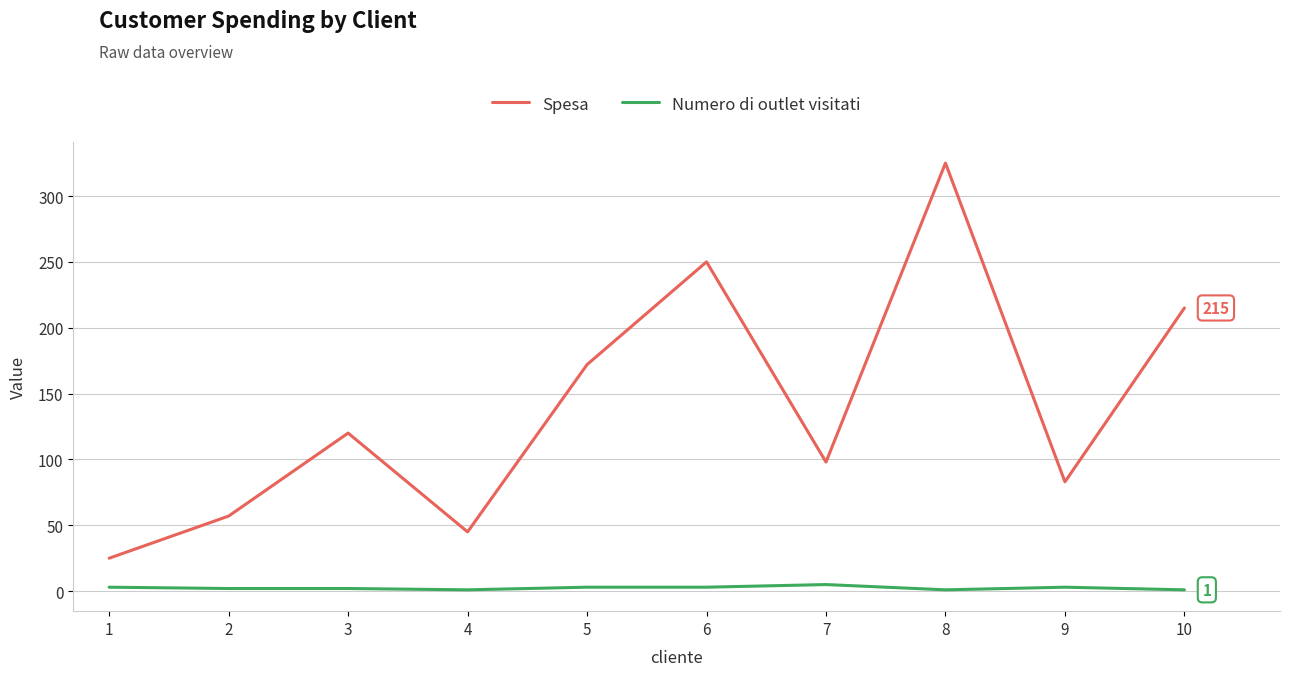

What is the difference between the maximum and minimum values in the Spesa series?

300